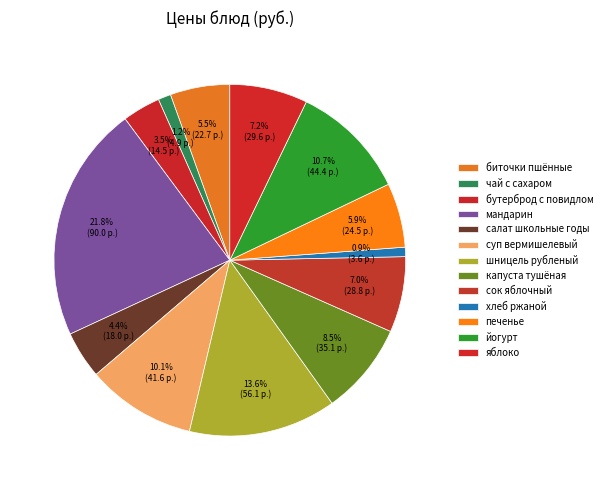

Rank the categories by value from lowest to highest.

хлеб ржаной, чай с сахаром, бутерброд с повидлом, салат школьные годы, биточки пшённые, печенье, сок яблочный, яблоко, капуста тушёная, суп вермишелевый, йогурт, шницель рубленый, мандарин